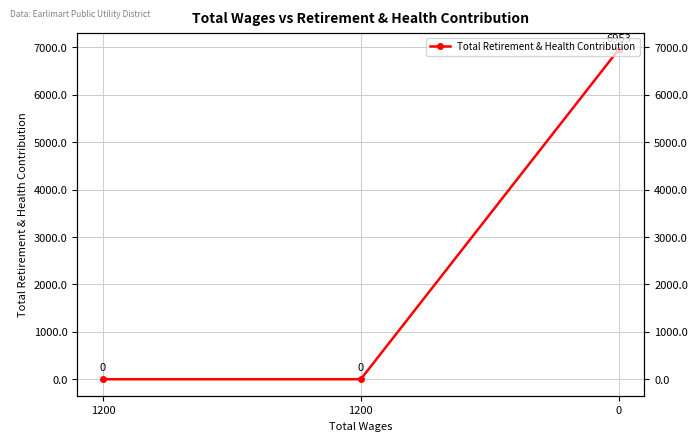

Reading left to right, transcribe all the data shown in this chart.

0	0	6953